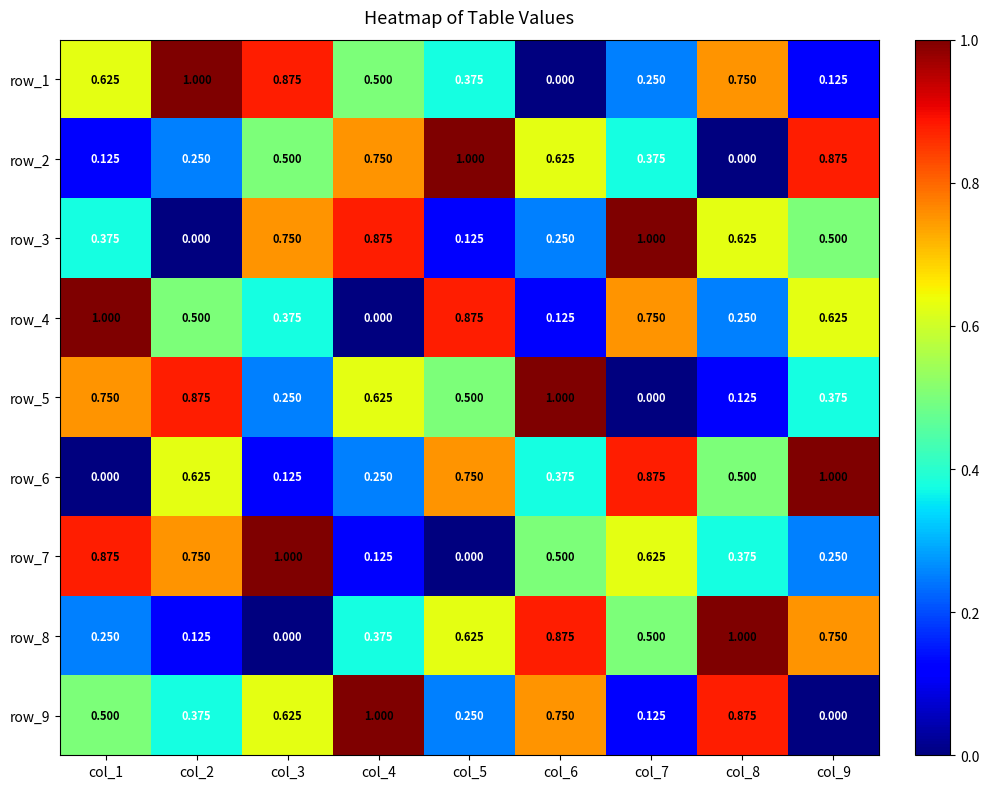

List the labels in order of row_7 value, smallest first.

col_5, col_4, col_9, col_8, col_6, col_7, col_2, col_1, col_3